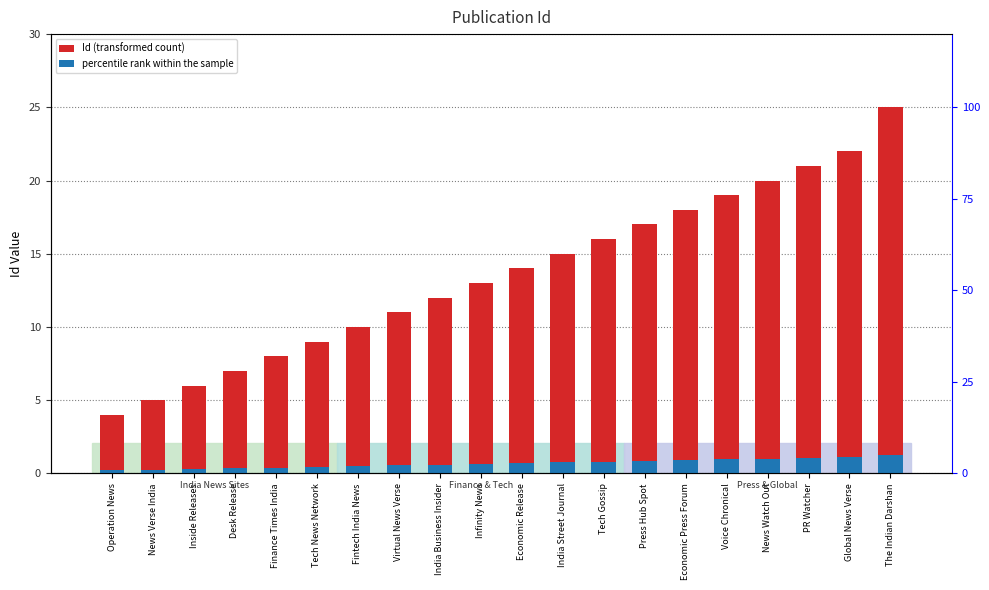

What position from the right is India Street Journal?

9